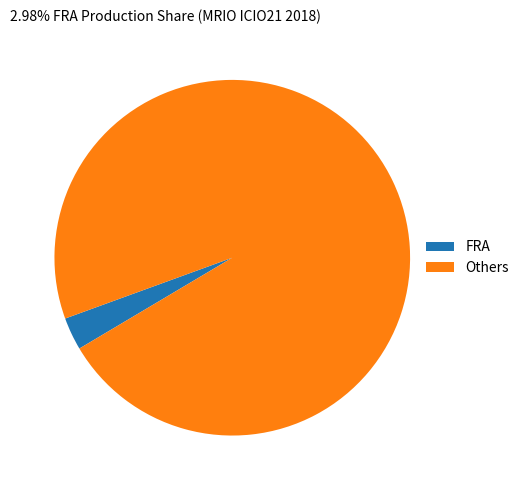

The Others slice represents 97% of the pie. True or false?

True